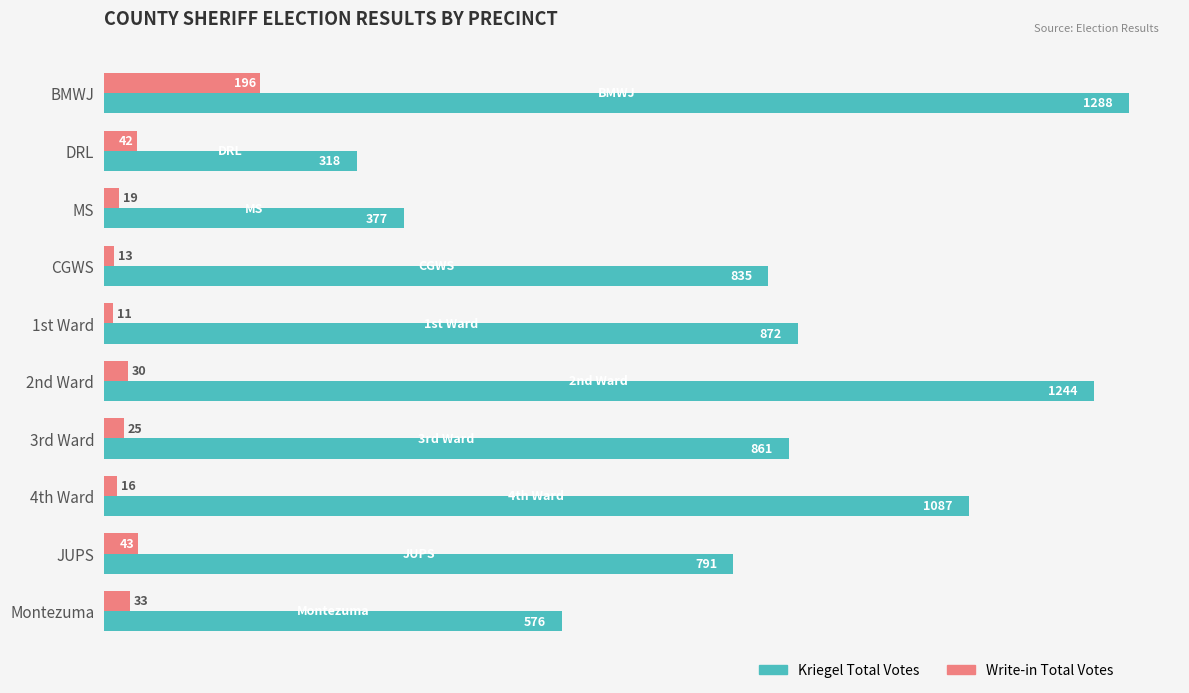

What are all the series names shown in the legend?

Kriegel Total Votes, Write-in Total Votes